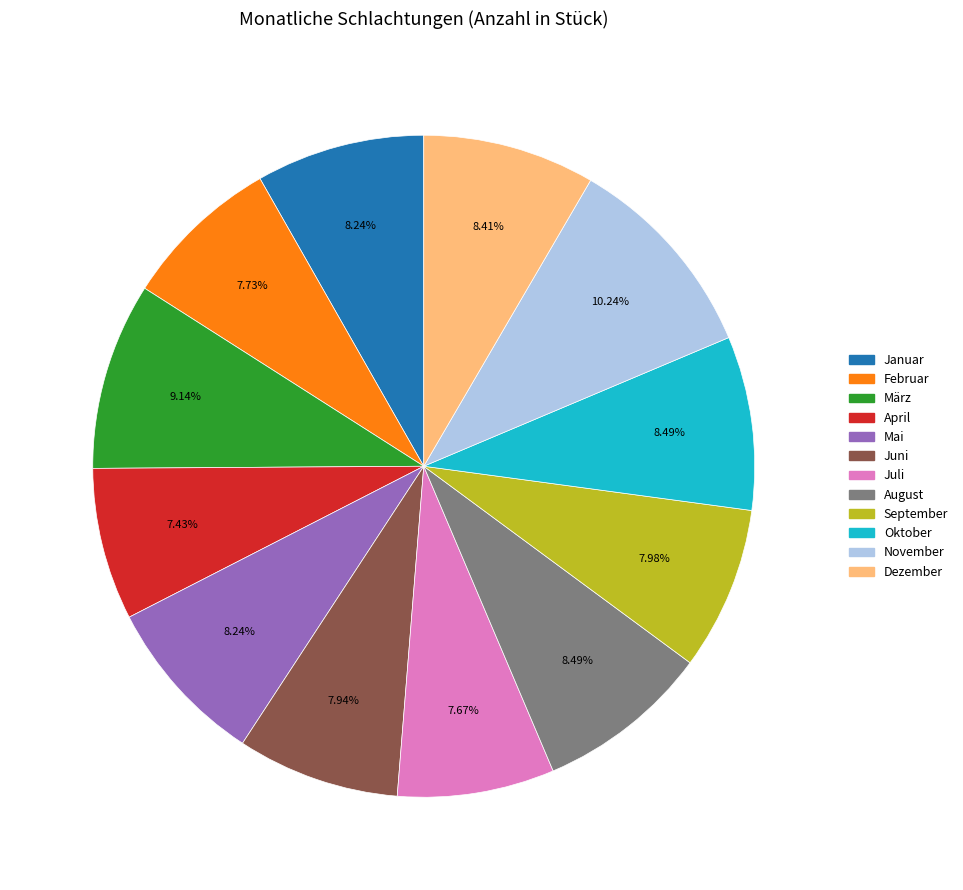

How much of the chart is everything except April?

92.6%